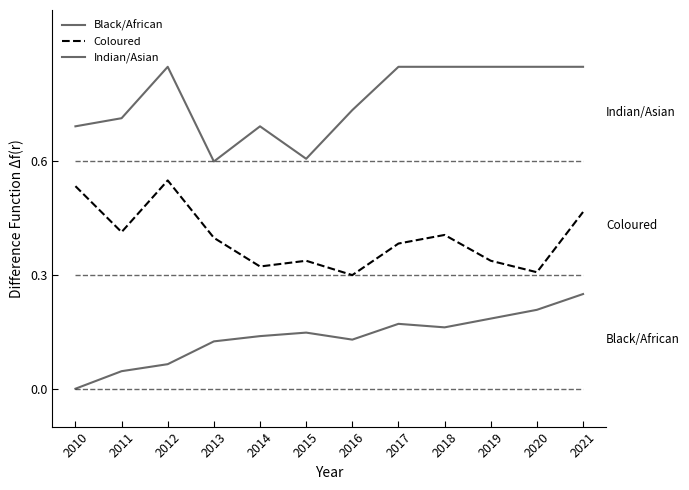

Does the chart display data point markers on the line(s)?

No